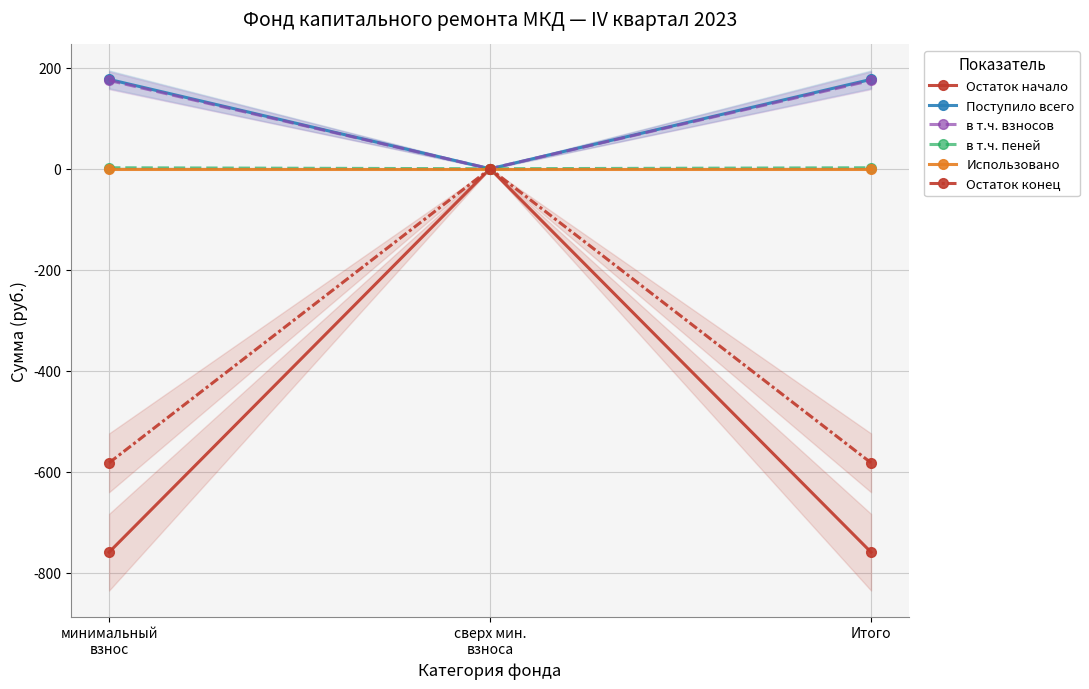

Read the в т.ч. пеней value at минимальный
взнос.

2.0